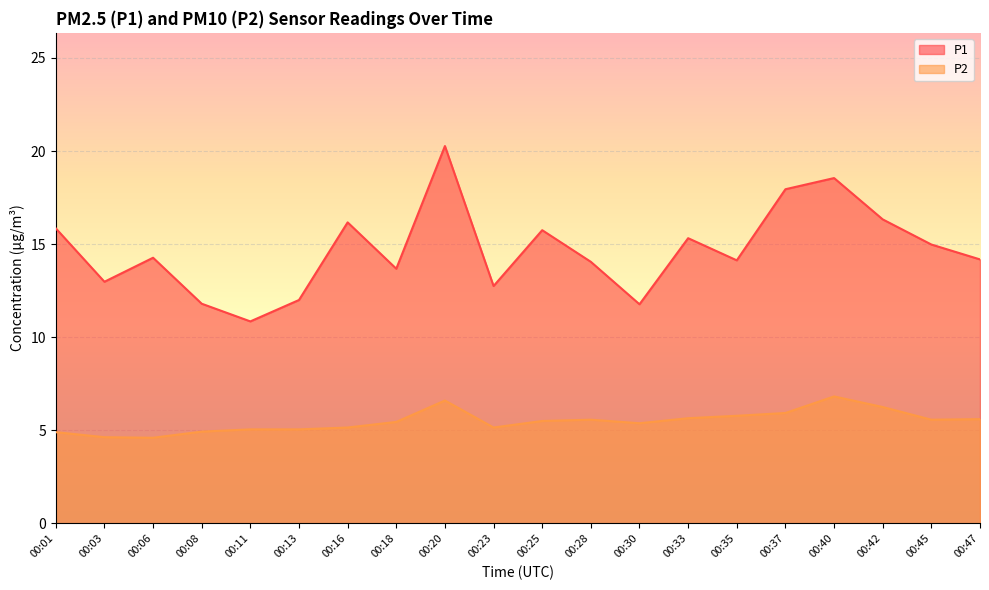

The value of P2 at 00:20 is 6.6. True or false?

True